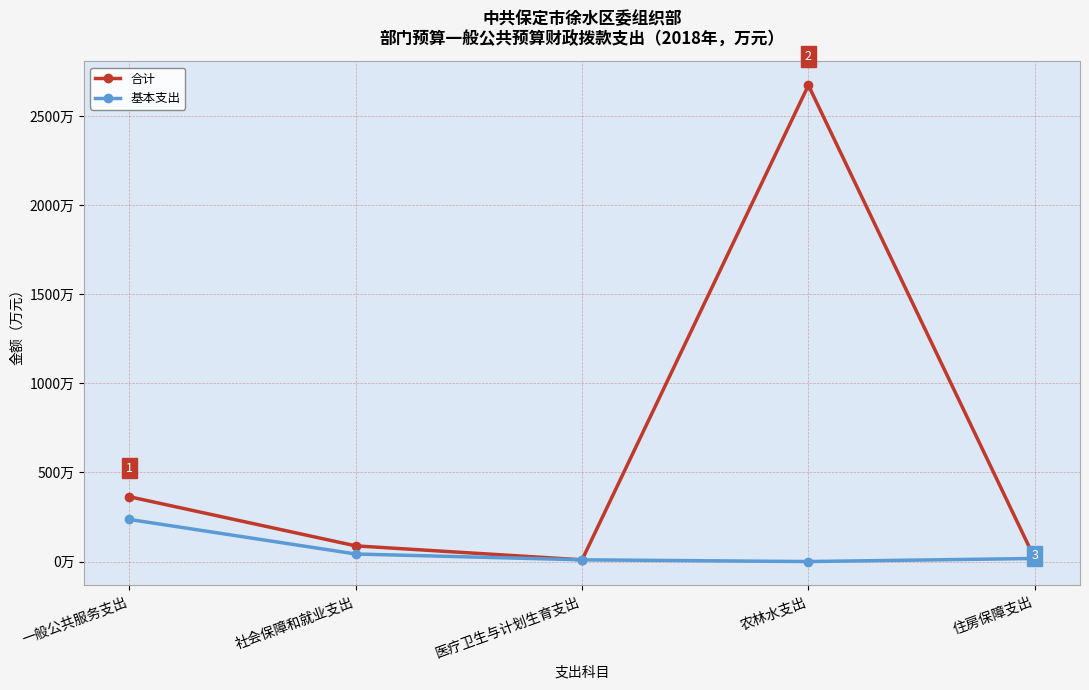

What are all the series names shown in the legend?

合计, 基本支出